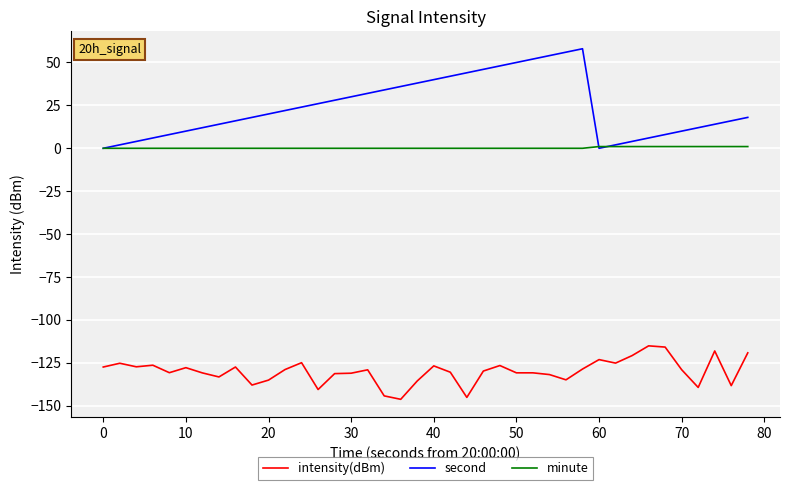

List the series in order of their overall mean, lowest first.

intensity(dBm), minute, second